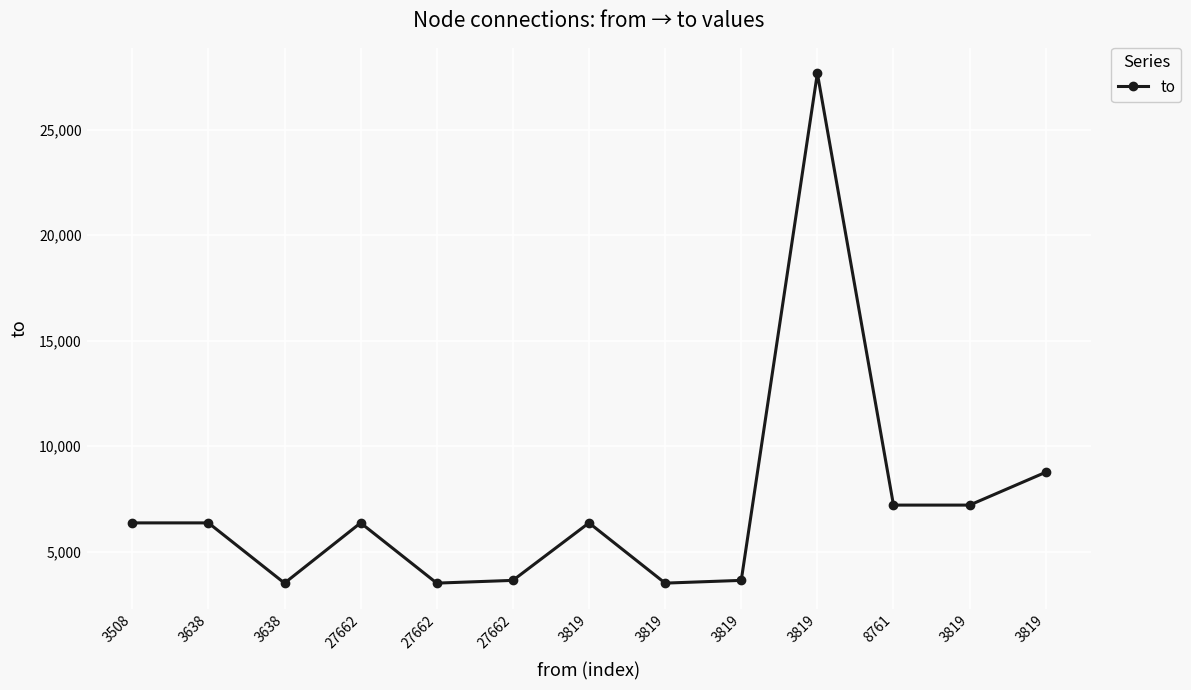

How many lines are shown in the chart?

1